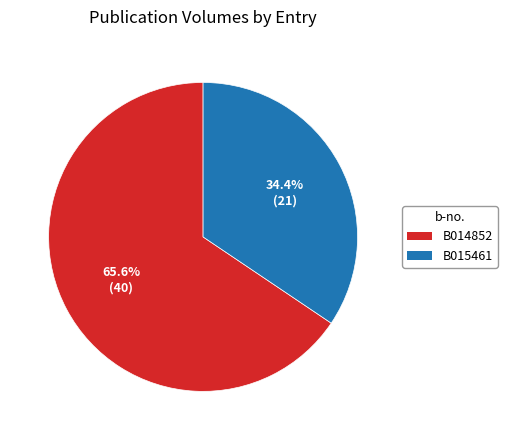

True or false: B014852 accounts for 79% of the total.

False